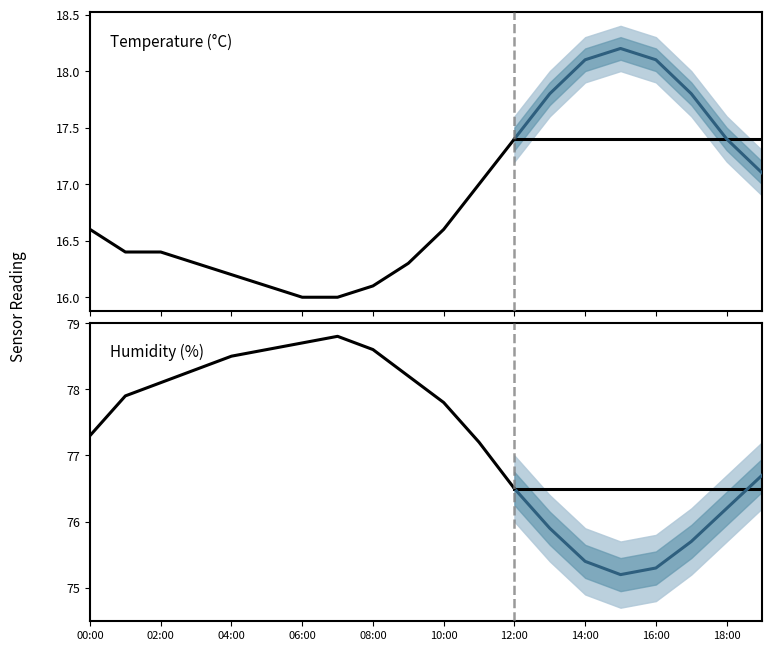

Is it true that temperature equals 16.4 at 02:00?

True